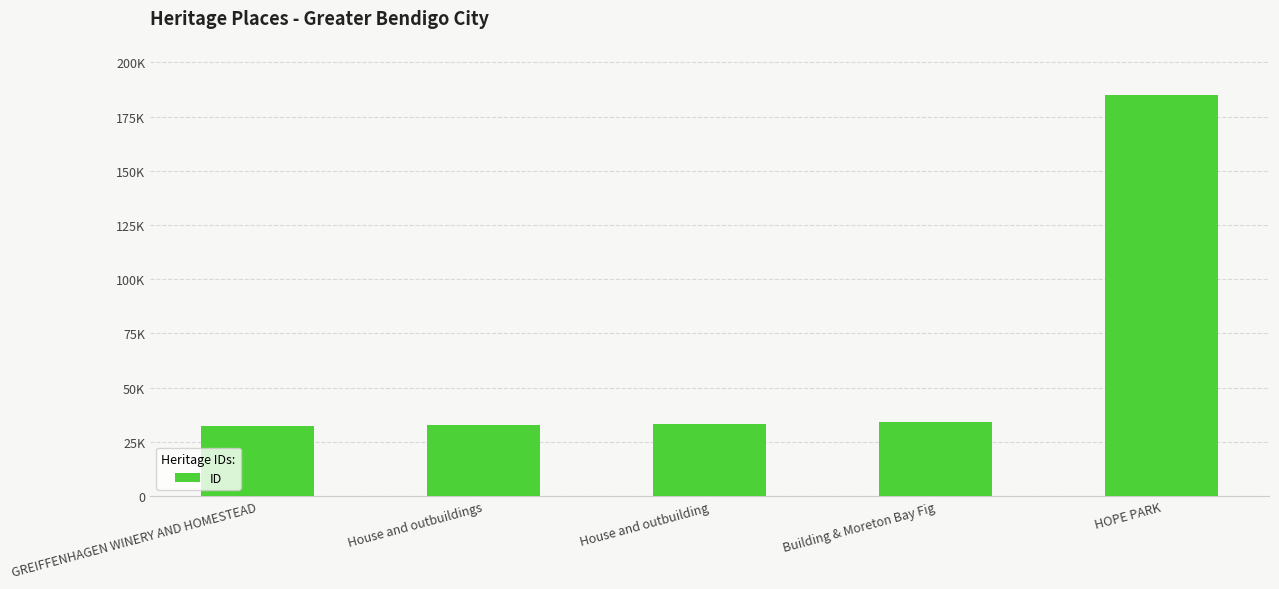

Between House and outbuildings and Building & Moreton Bay Fig, which is larger?

Building & Moreton Bay Fig